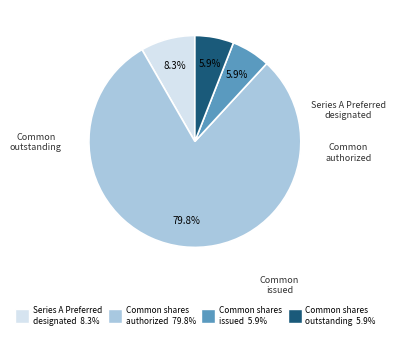

Is there any slice that represents more than half of the pie?

Yes